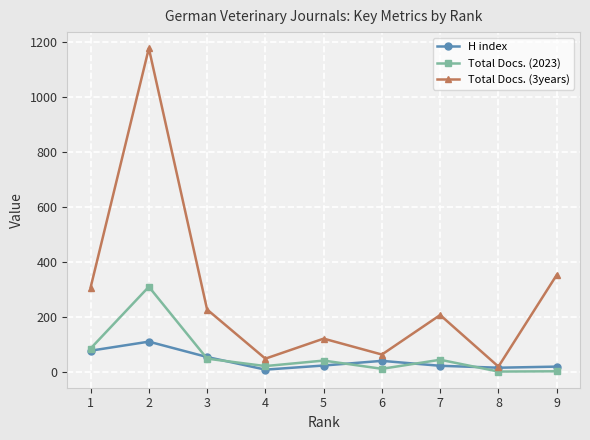

Is the value of Total Docs. (3years) at 3 greater than the value of H index at 3?

Yes